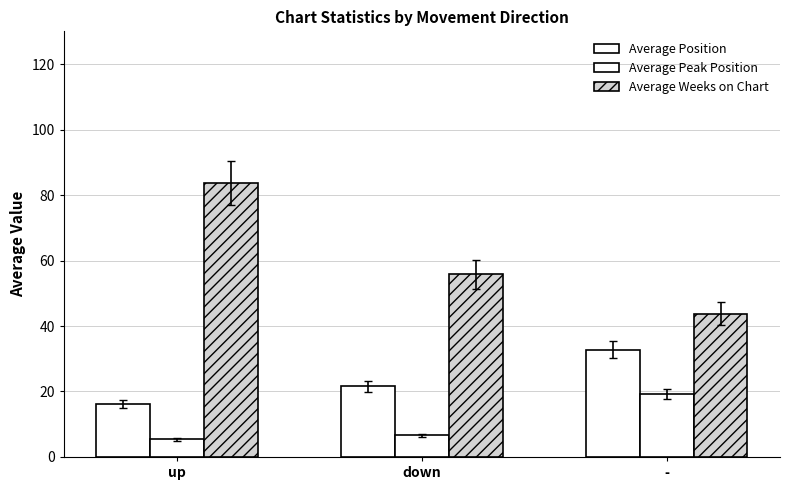

The Average Position series shows 38.2 at down. True or false?

False